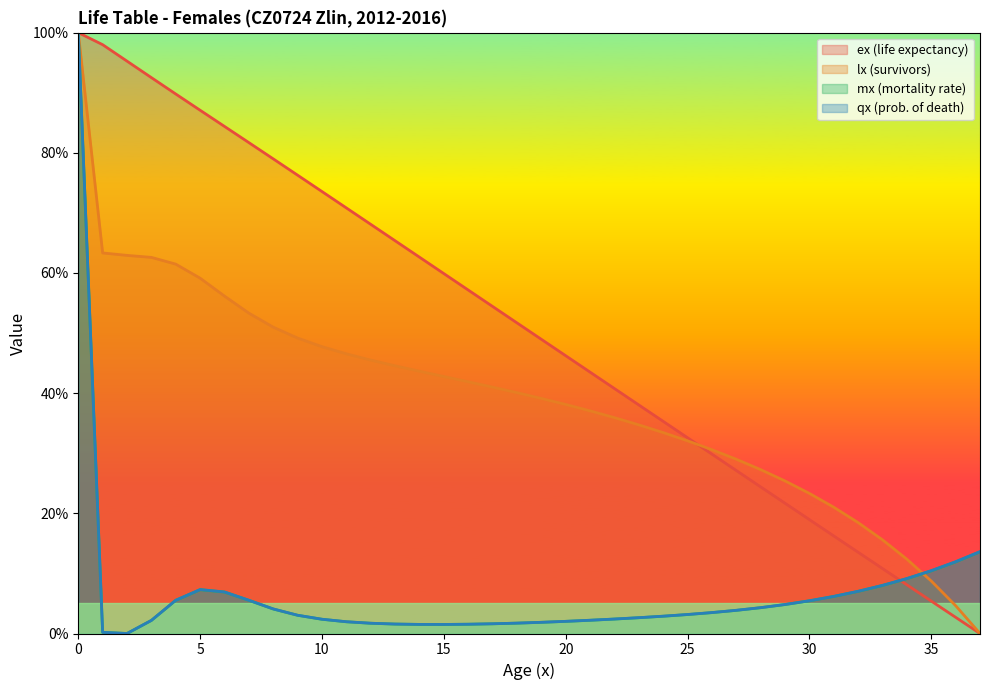

True or false: ex and qx intersect in this chart.

True